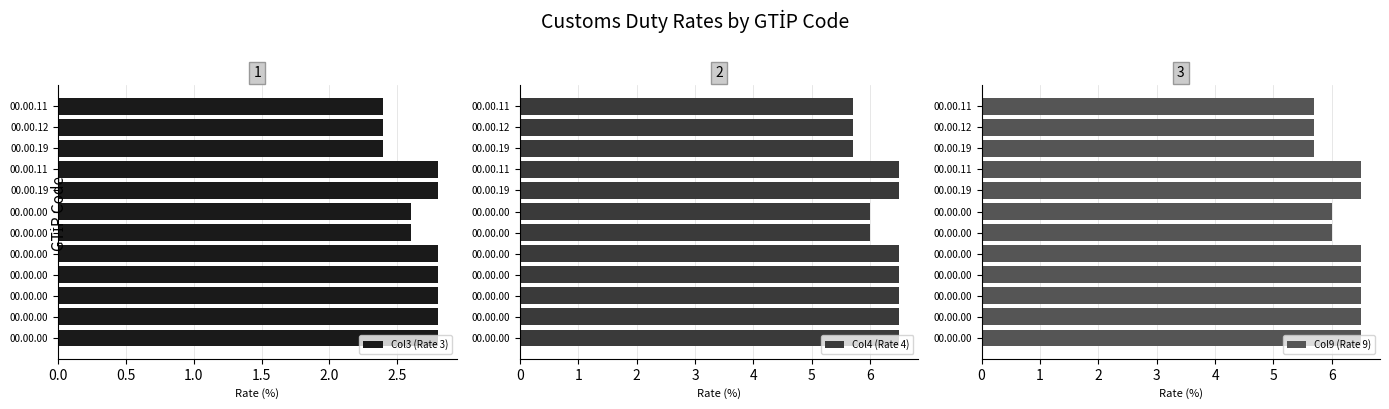

The Col4 (Rate 4) series shows 3.8 at 00.00.00. True or false?

False